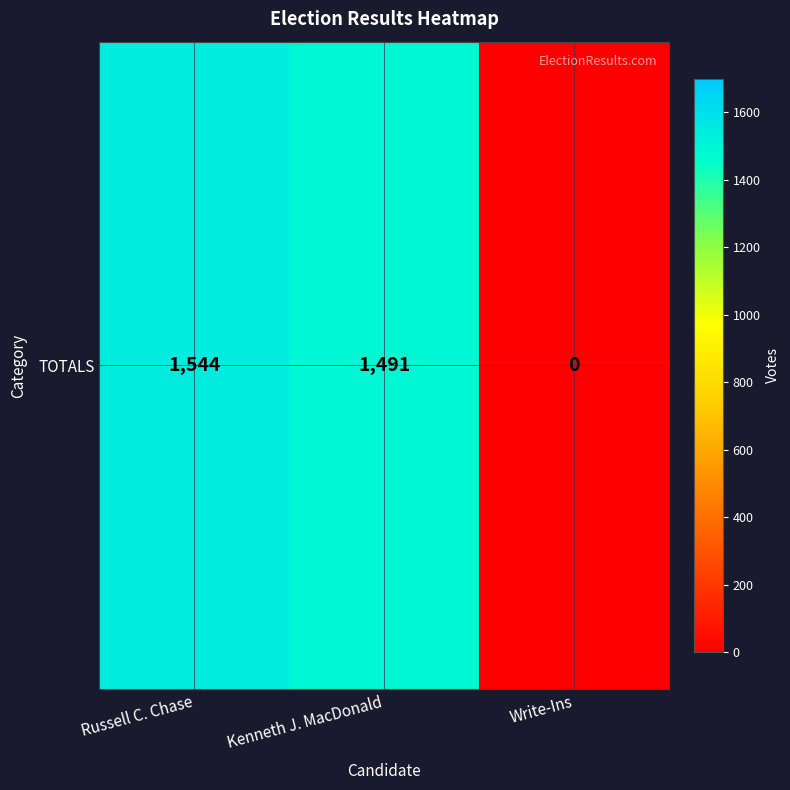

Rank the categories by value from lowest to highest.

Write-Ins, Kenneth J. MacDonald, Russell C. Chase